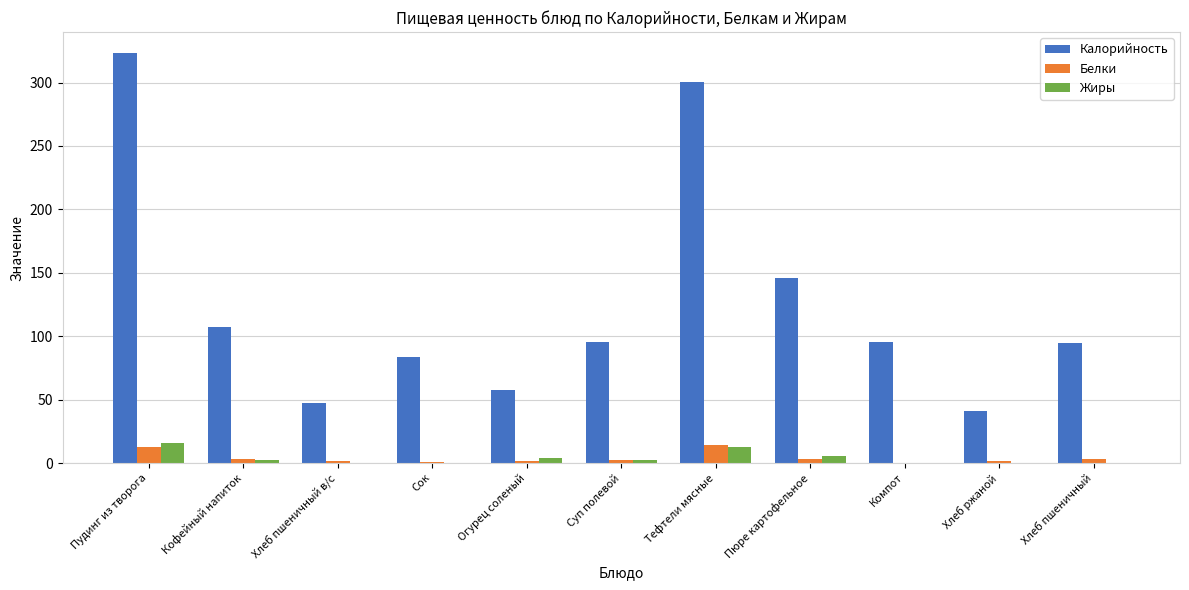

Is it true that Калорийность equals 150.0 at Хлеб пшеничный?

False